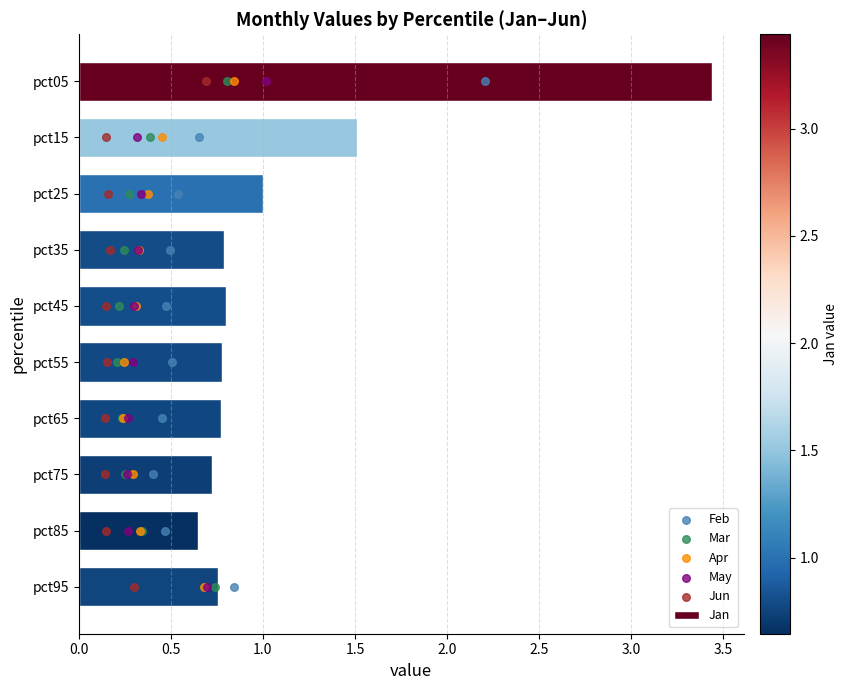

Where is Jan nearest to the value 2?

pct15